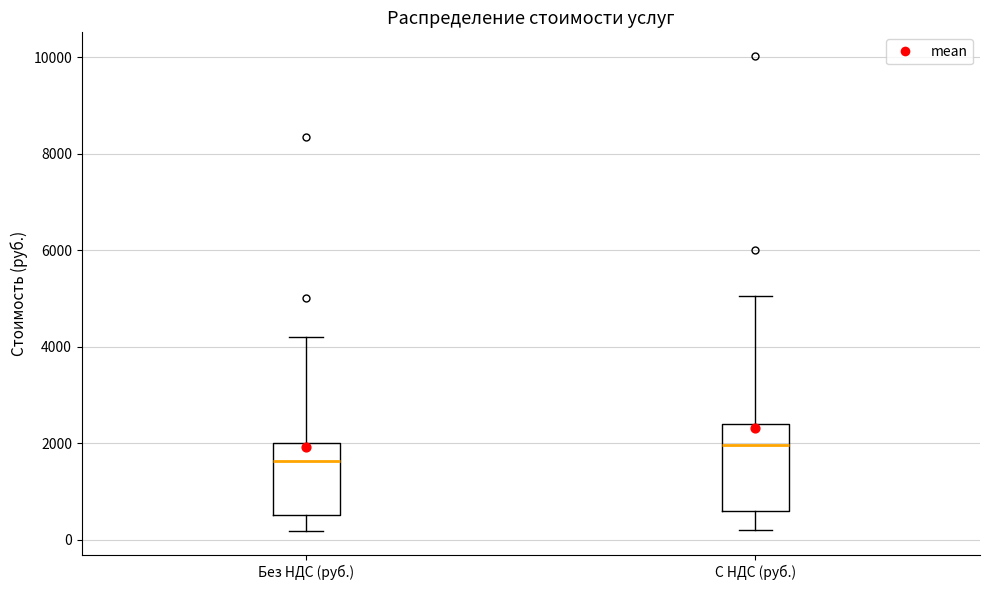

Comparing the boxes themselves (not the whiskers), which one is the tallest?

С НДС (руб.)